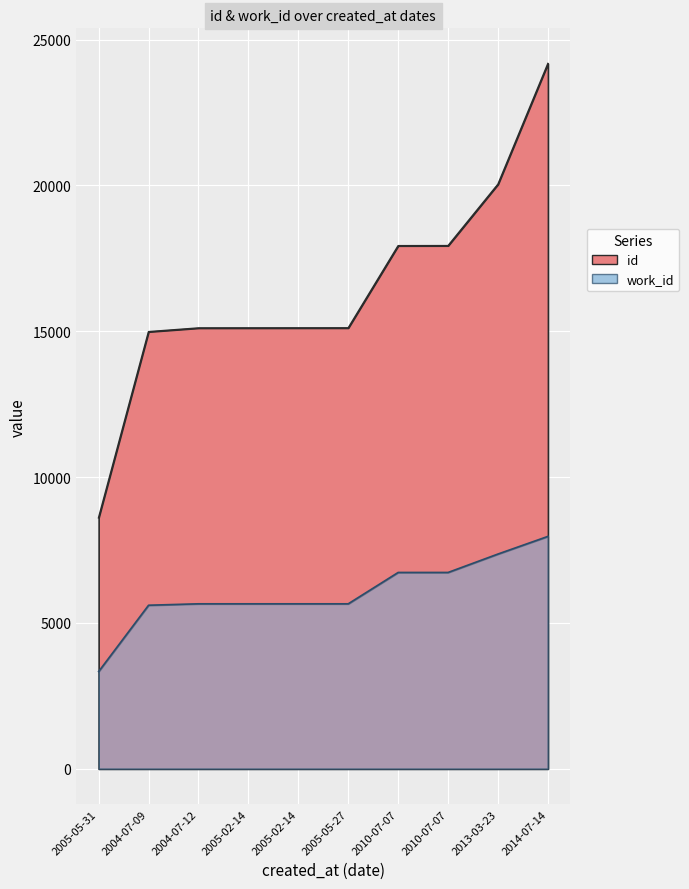

Which series has the widest spread of values?

id